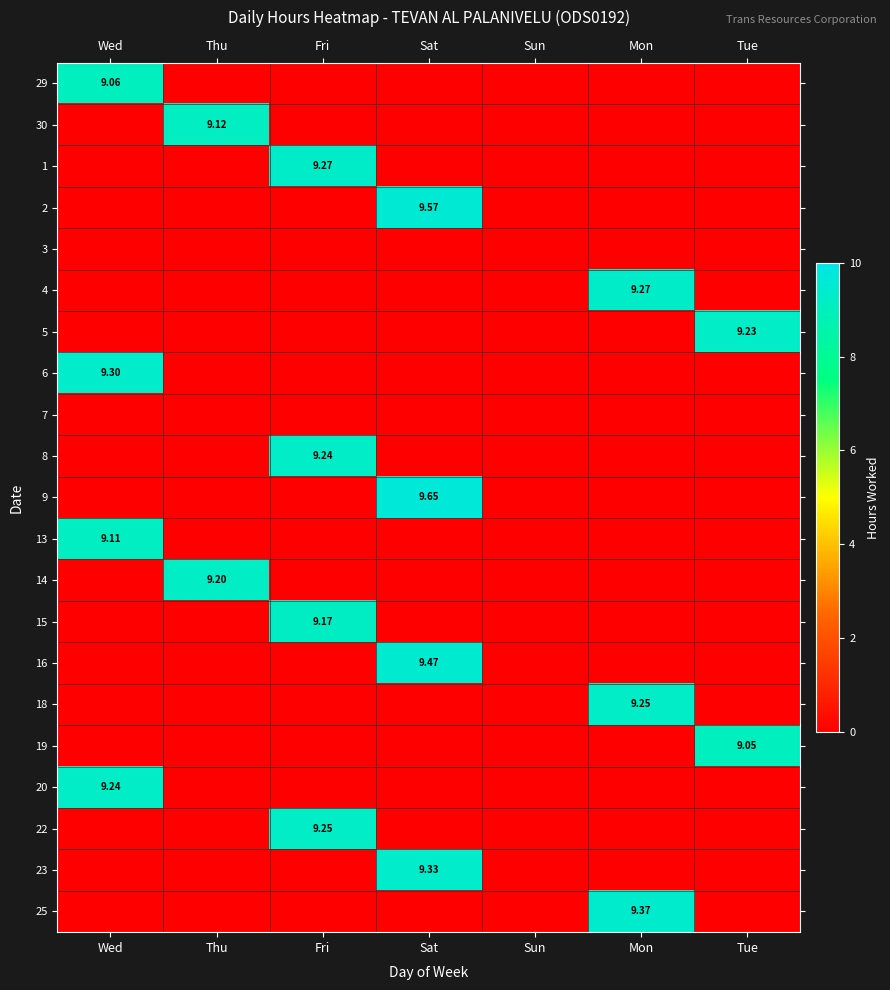

What is the total value across all series at Wed?

36.7